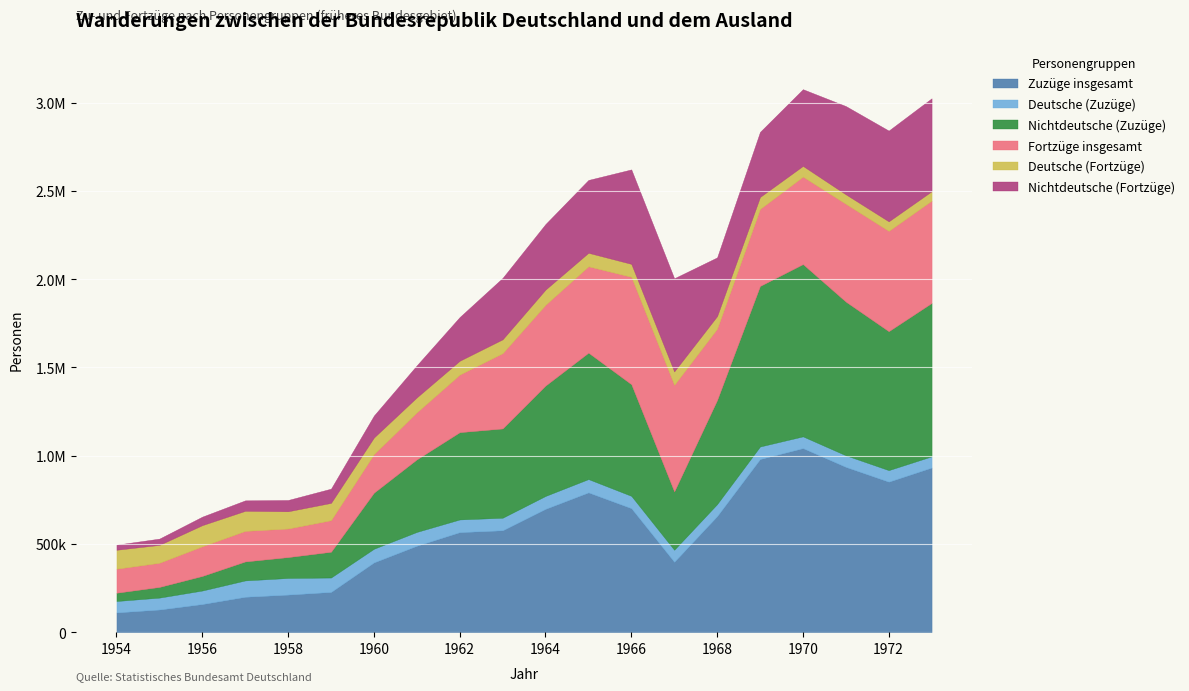

What is the difference between the Nichtdeutsche (Zuzüge) values at 1963 and 1972?

281399